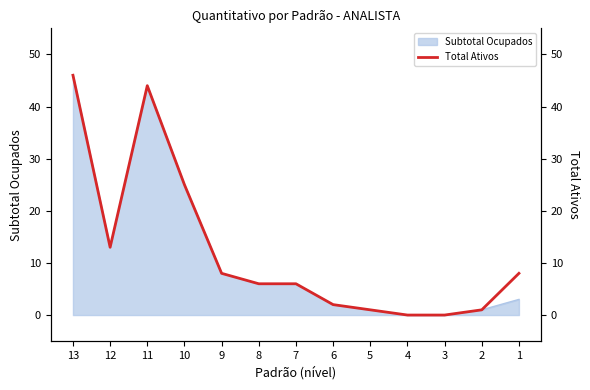

At which label is the value closest to 23?

10